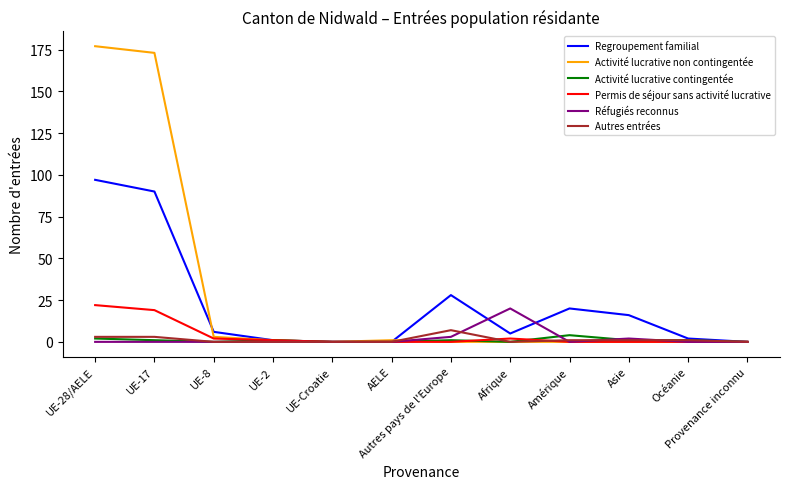

What is the sum of all Activité lucrative contingentée values?

11